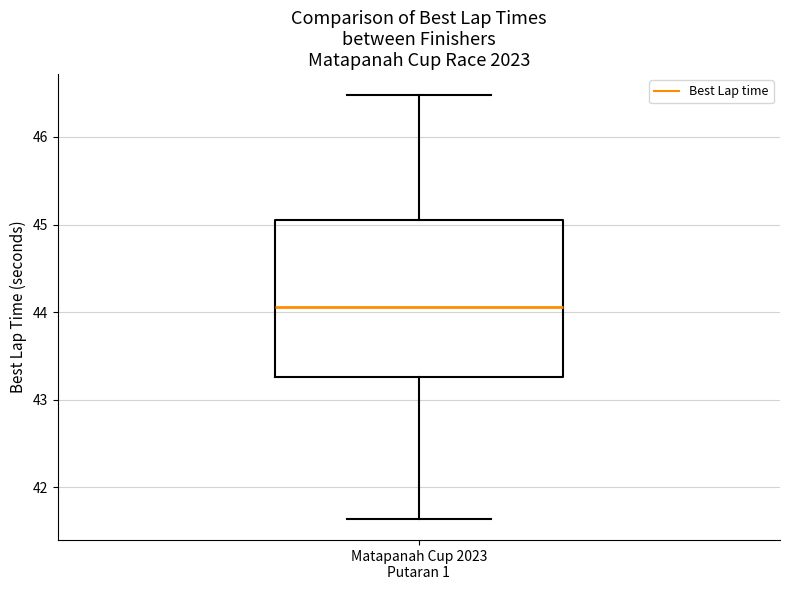

Transcribe this box plot: give where the median line is, the range the box spans, and where the two whiskers end, as read against the y-axis. The values are not printed on the chart, so give them approximately, as read against the axis.

median 44.1, box 43.3 to 45.1, whiskers 41.6 to 46.5